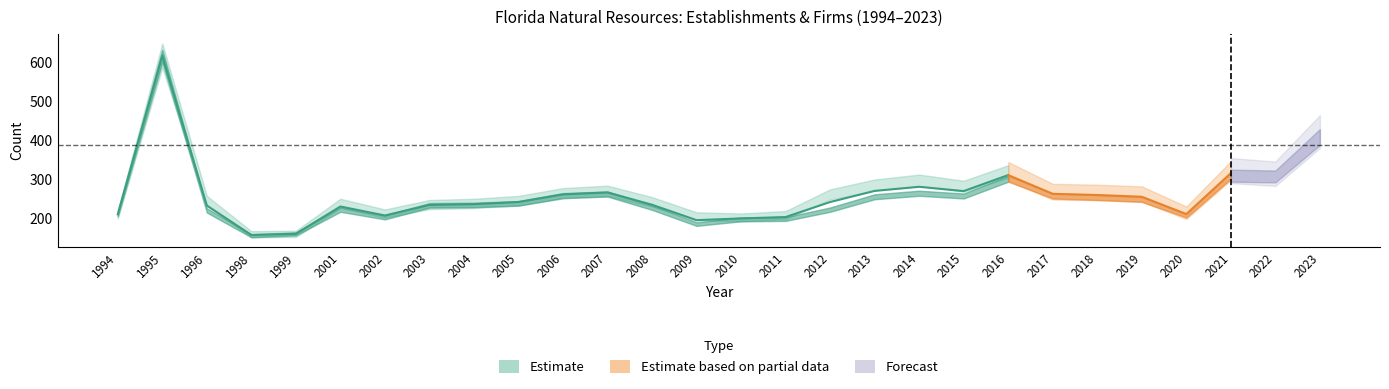

What is the value of the Total Firms point at the 11th from the left?

257